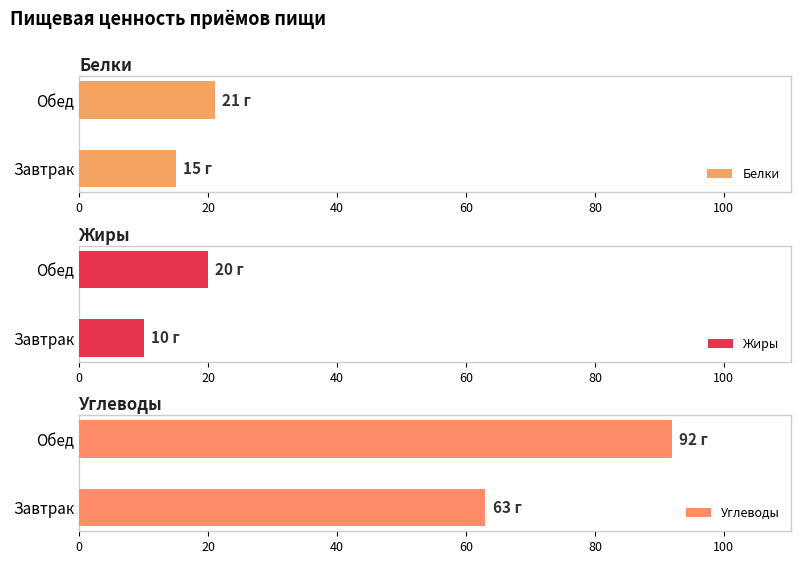

Is it true that Белки equals 14 at Обед?

False